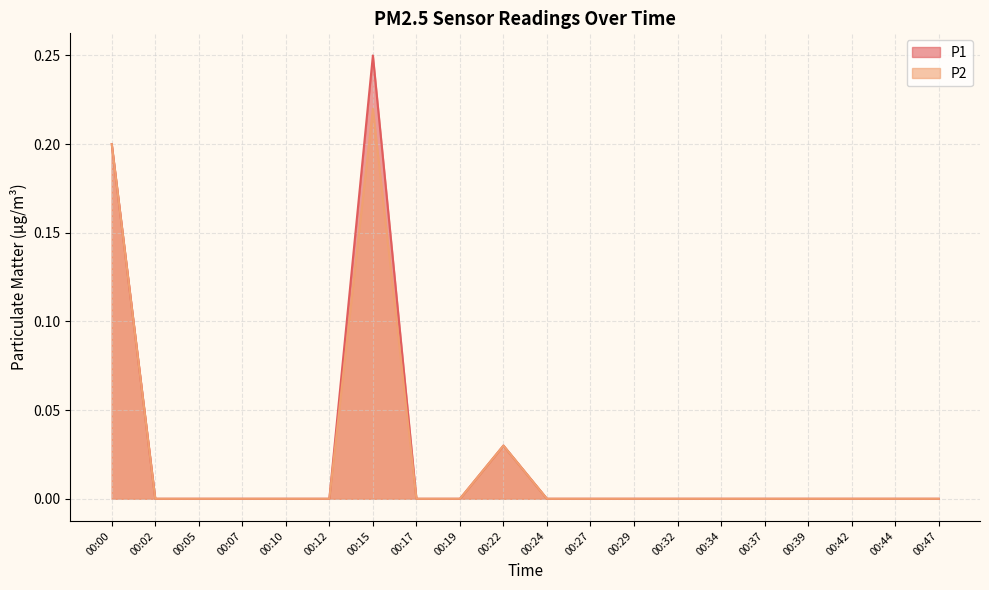

Reading right to left, what are all the values shown in this chart?

P1: 00:47=0.0	00:44=0.0	00:42=0.0	00:39=0.0	00:37=0.0	00:34=0.0	00:32=0.0	00:29=0.0	00:27=0.0	00:24=0.0	00:22=0.0	00:19=0.0	00:17=0.0	00:15=0.2	00:12=0.0	00:10=0.0	00:07=0.0	00:05=0.0	00:02=0.0	00:00=0.2
P2: 00:47=0.0	00:44=0.0	00:42=0.0	00:39=0.0	00:37=0.0	00:34=0.0	00:32=0.0	00:29=0.0	00:27=0.0	00:24=0.0	00:22=0.0	00:19=0.0	00:17=0.0	00:15=0.2	00:12=0.0	00:10=0.0	00:07=0.0	00:05=0.0	00:02=0.0	00:00=0.2